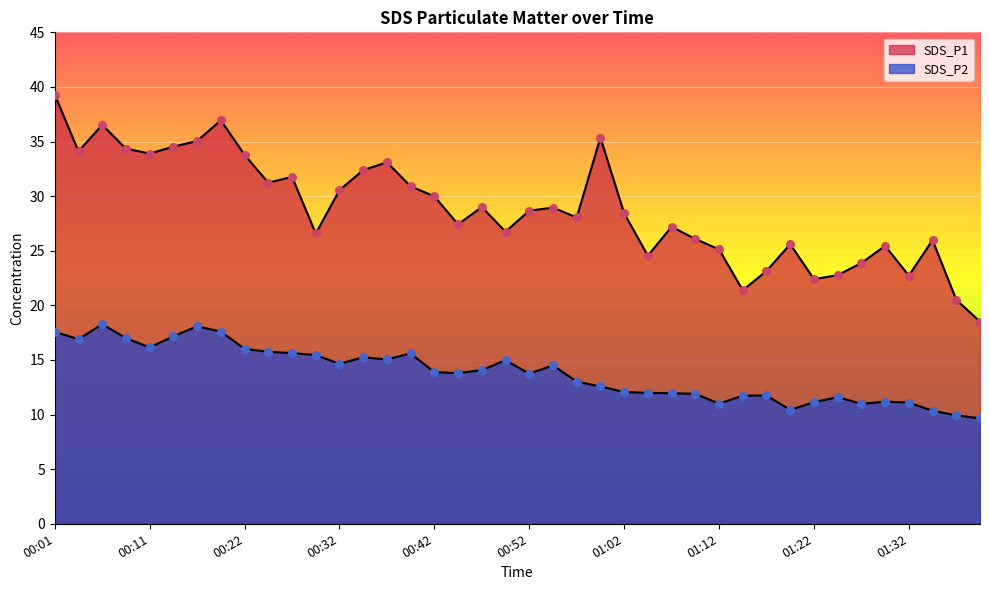

Which series contains the lowest Y value?

SDS_P2